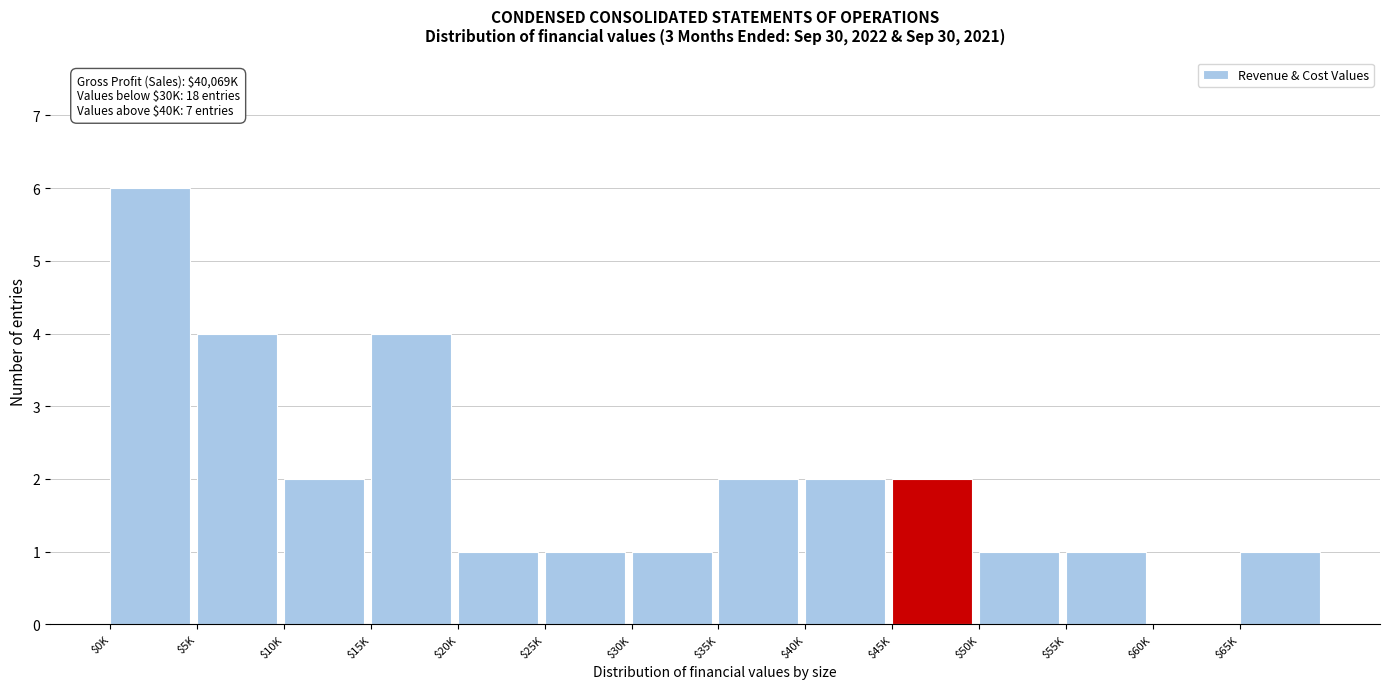

The value at $10K is 0. True or false?

False